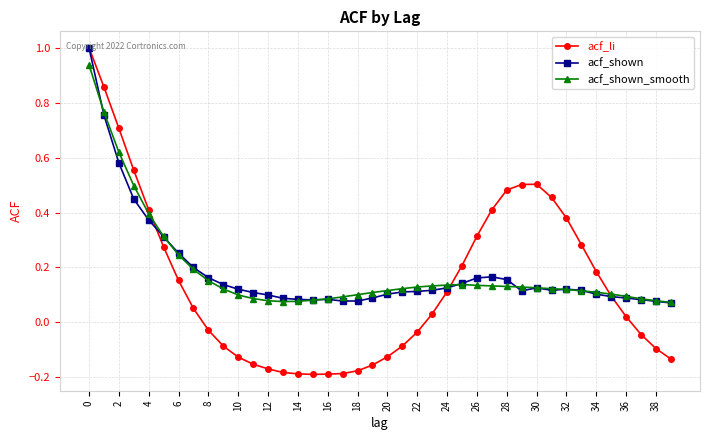

At how many categories does at least one series exceed 0?

40